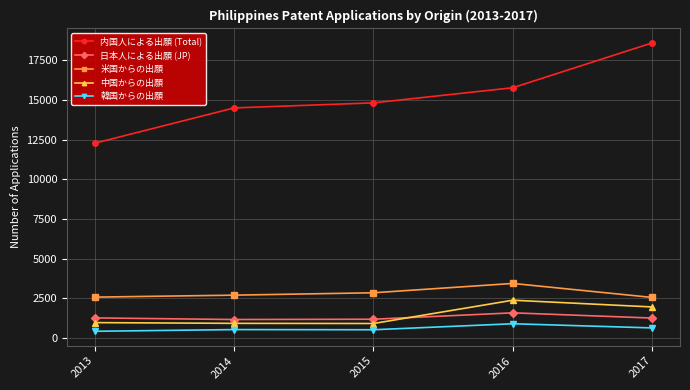

How many distinct data groups are displayed?

5